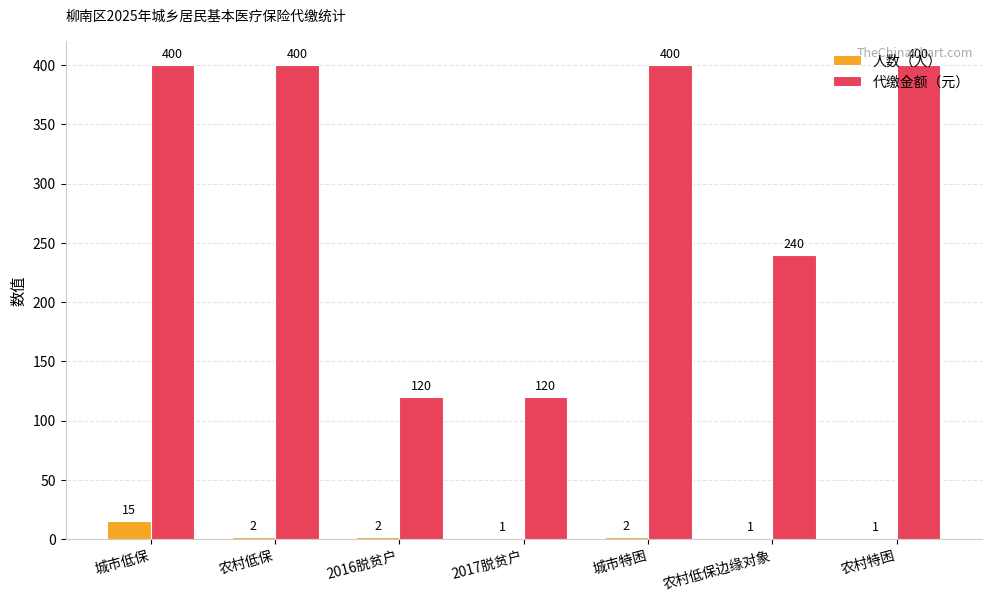

What is the highest value of the 人数（人） series?

15